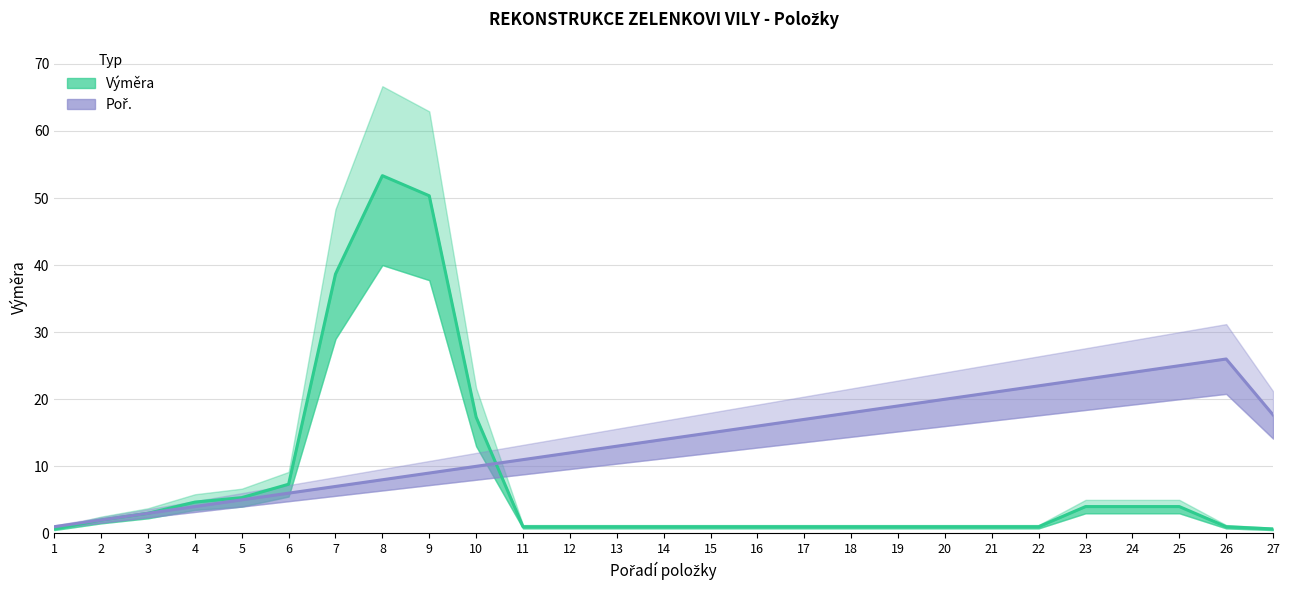

What is the difference between the Poř. values at 15 and 11?

4.0